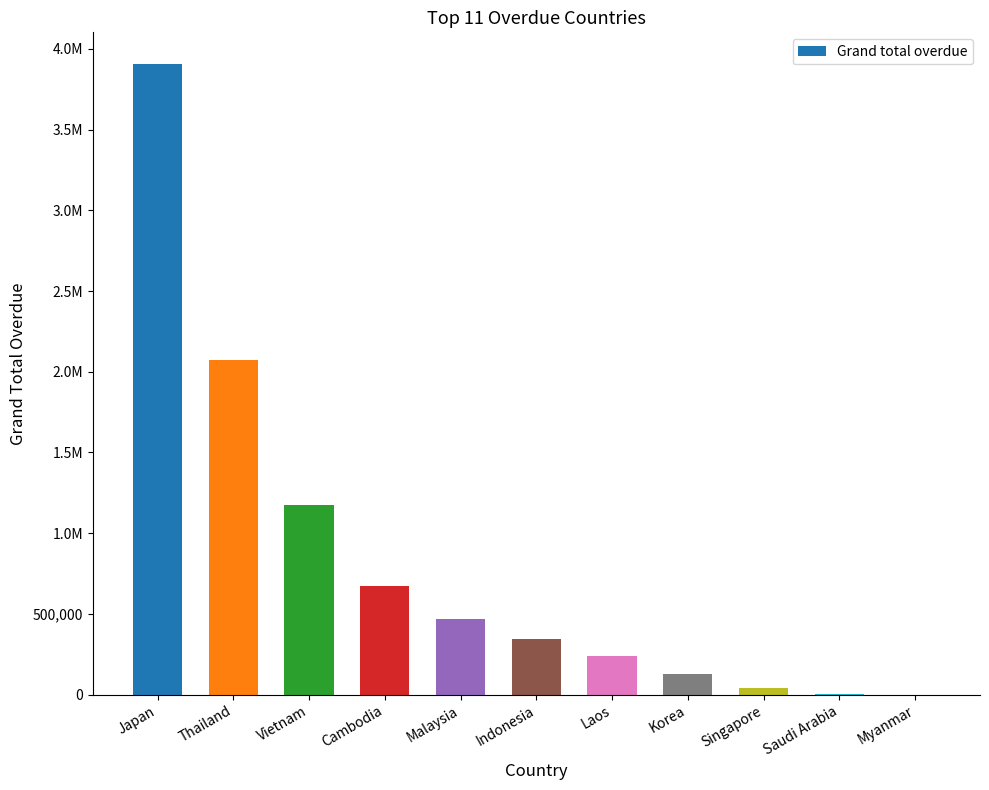

The value at Myanmar is 0.0. True or false?

True